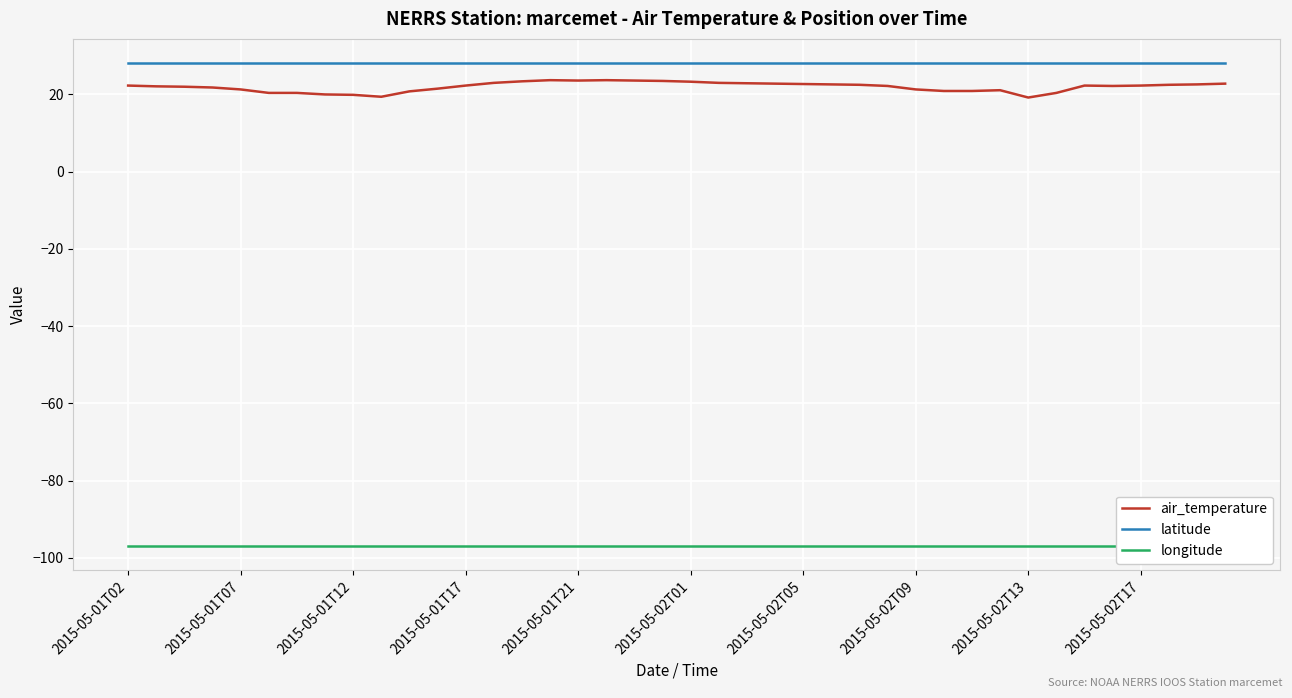

Reading left to right, extract all data points from this chart.

air_temperature: 22.3	22.1	22.0	21.8	21.3	20.4	20.4	20.0	19.9	19.4	20.8	21.5	22.3	23.0	23.4	23.7	23.6	23.7	23.6	23.5	23.3	23.0	22.9	22.8	22.7	22.6	22.5	22.2	21.3	20.9	20.9	21.1	19.2	20.4	22.3	22.2	22.3	22.5	22.6	22.8
latitude: 28.1	28.1	28.1	28.1	28.1	28.1	28.1	28.1	28.1	28.1	28.1	28.1	28.1	28.1	28.1	28.1	28.1	28.1	28.1	28.1	28.1	28.1	28.1	28.1	28.1	28.1	28.1	28.1	28.1	28.1	28.1	28.1	28.1	28.1	28.1	28.1	28.1	28.1	28.1	28.1
longitude: -97.0	-97.0	-97.0	-97.0	-97.0	-97.0	-97.0	-97.0	-97.0	-97.0	-97.0	-97.0	-97.0	-97.0	-97.0	-97.0	-97.0	-97.0	-97.0	-97.0	-97.0	-97.0	-97.0	-97.0	-97.0	-97.0	-97.0	-97.0	-97.0	-97.0	-97.0	-97.0	-97.0	-97.0	-97.0	-97.0	-97.0	-97.0	-97.0	-97.0